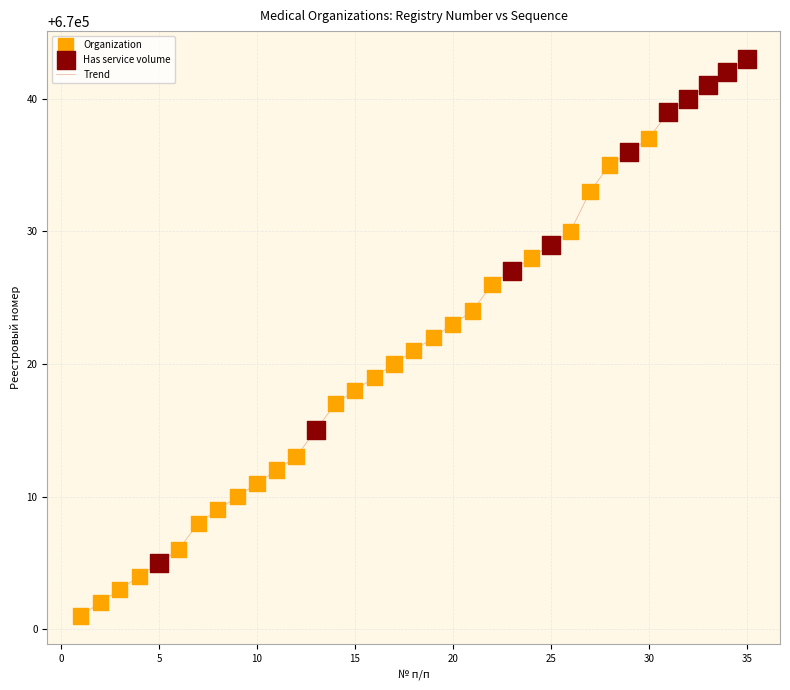

What is the maximum value shown in the chart?

670043